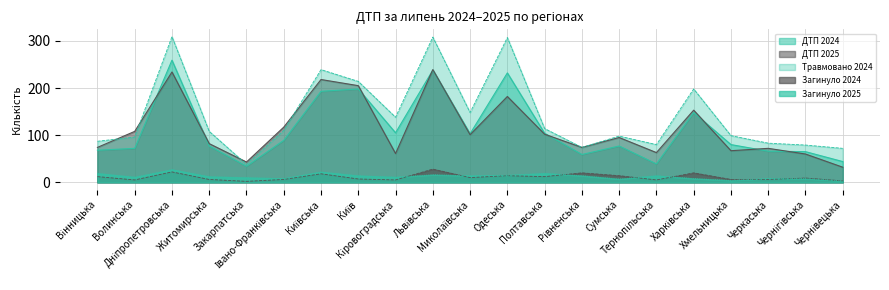

How many lines are shown in the chart?

5